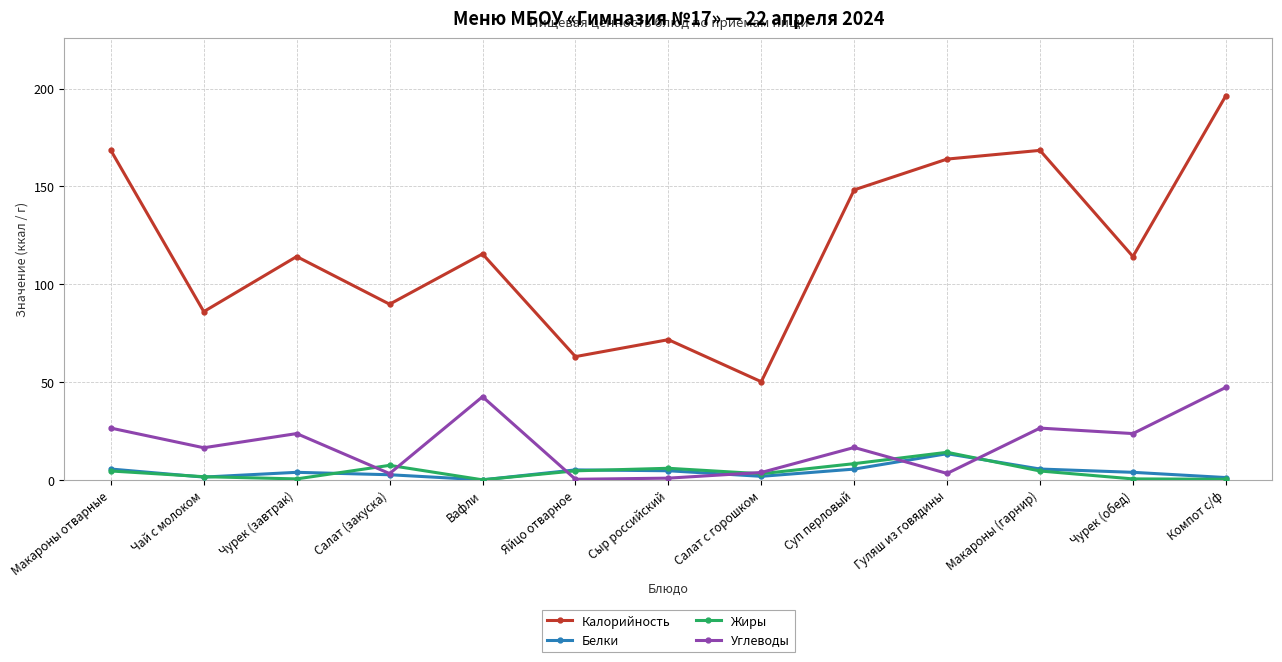

How many interior local peaks does the Углеводы series have?

4